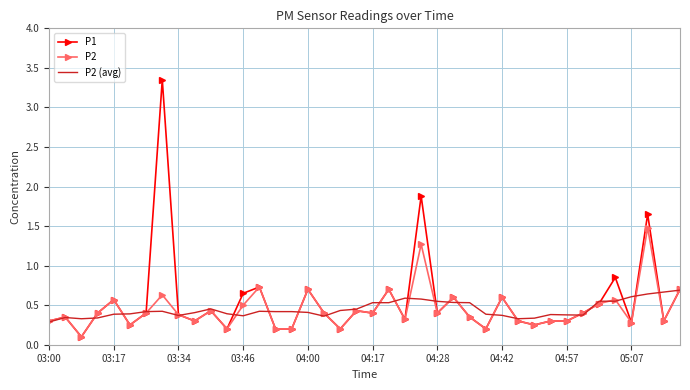

Which series has the widest spread of values?

P1